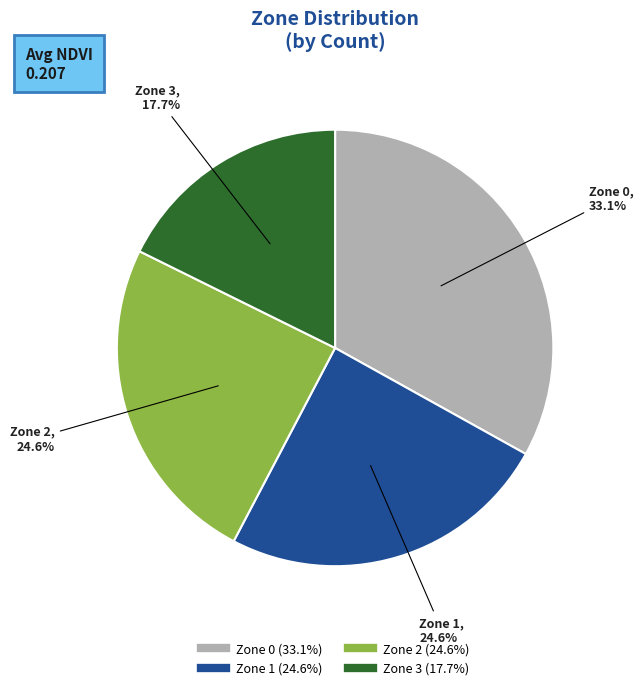

What portion of the pie excludes Zone 3?

82.3%